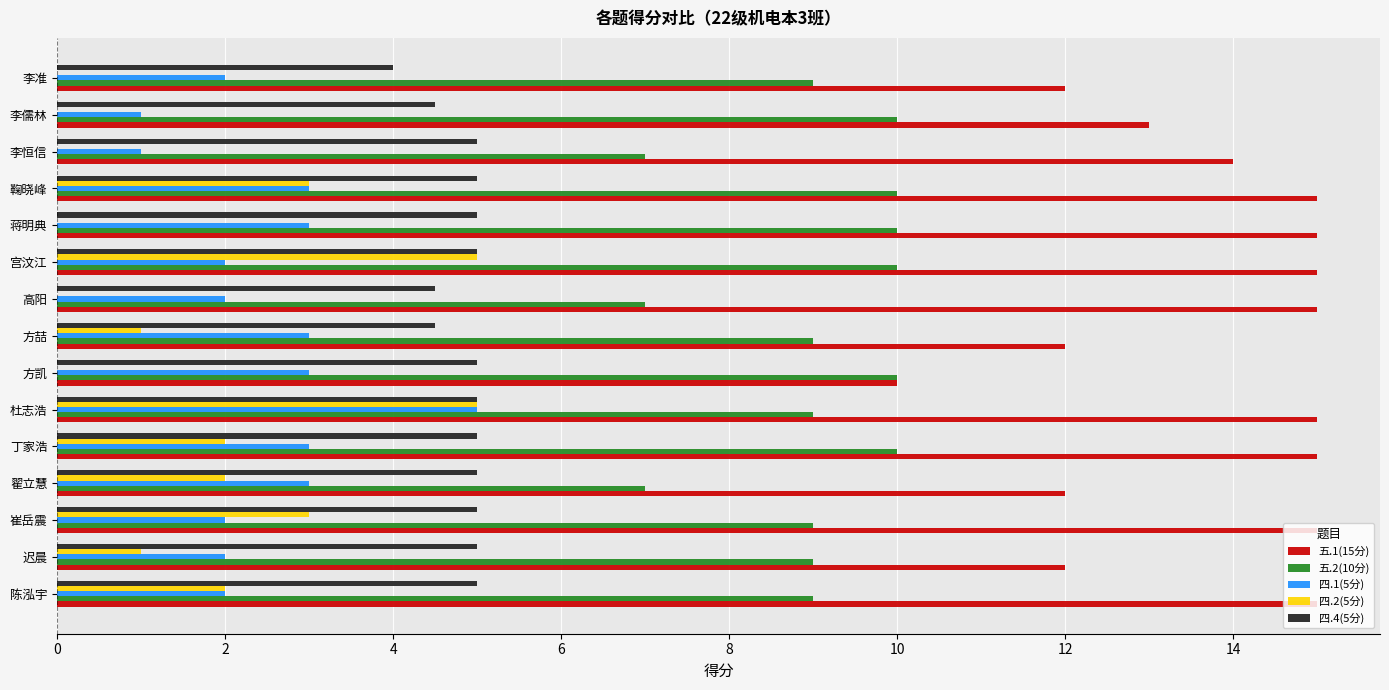

What is the average value of the 四.1(5分) series?

2.5